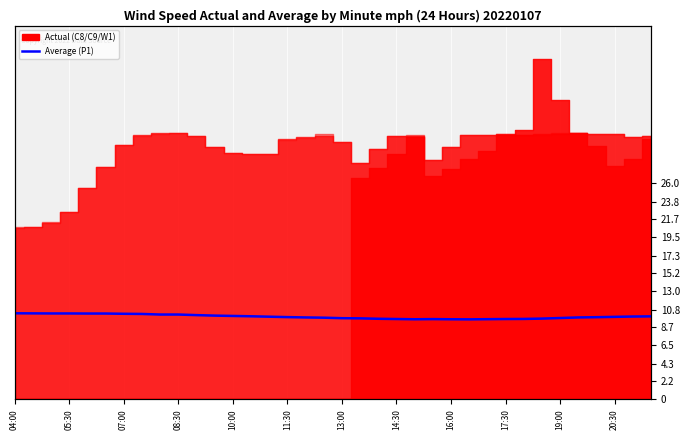

The chart shows a value of 13.6 at 17:30. True or false?

False